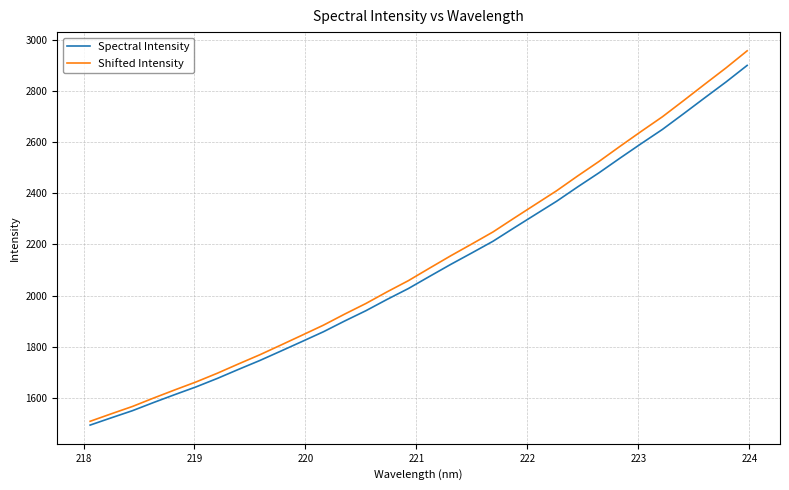

What is the lowest value of the Shifted Intensity series?

1508.6